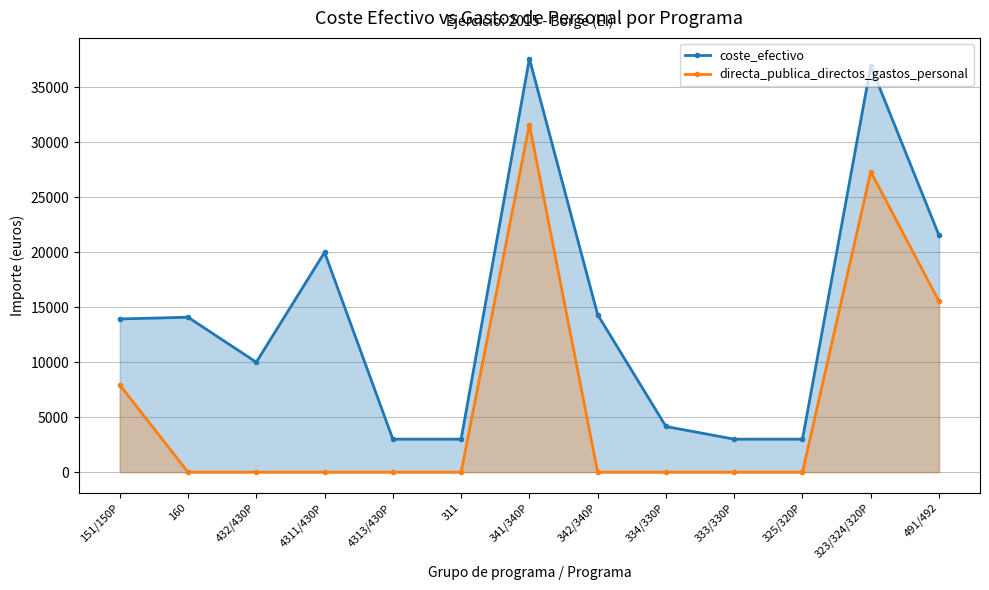

What is the highest value of the directa_publica_directos_gastos_personal series?

31621.5